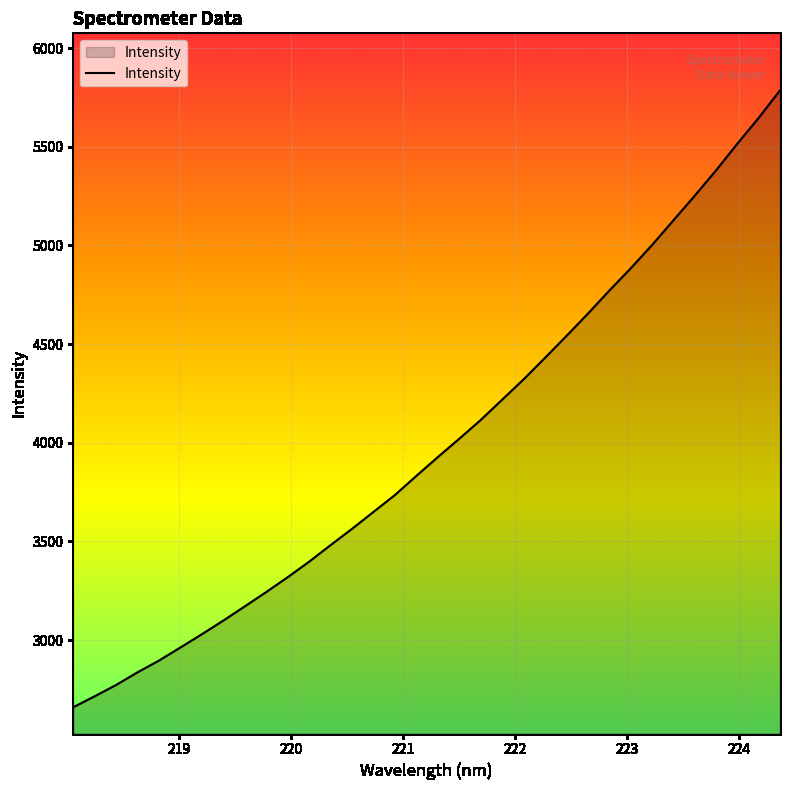

What is the difference between the maximum and minimum values?

3125.9